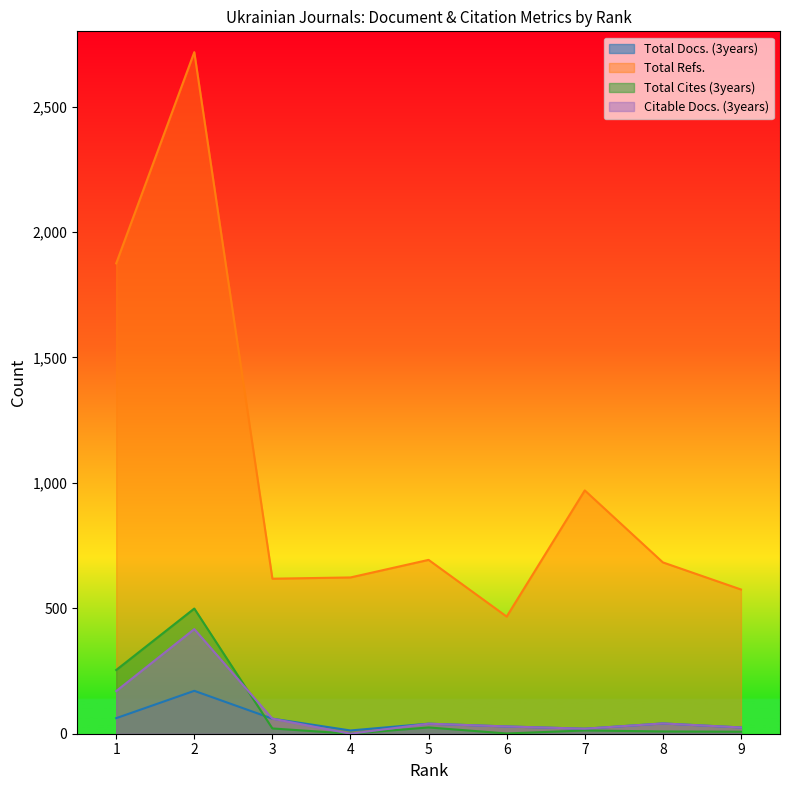

Where is the first local minimum for Citable Docs. (3years)?

4